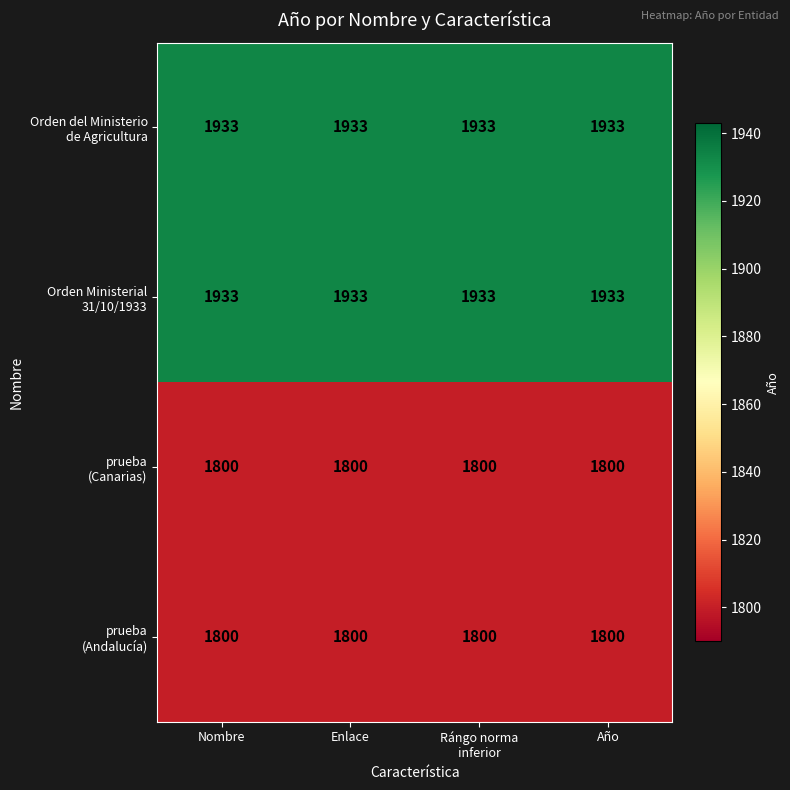

What is the maximum value shown in the chart?

1933